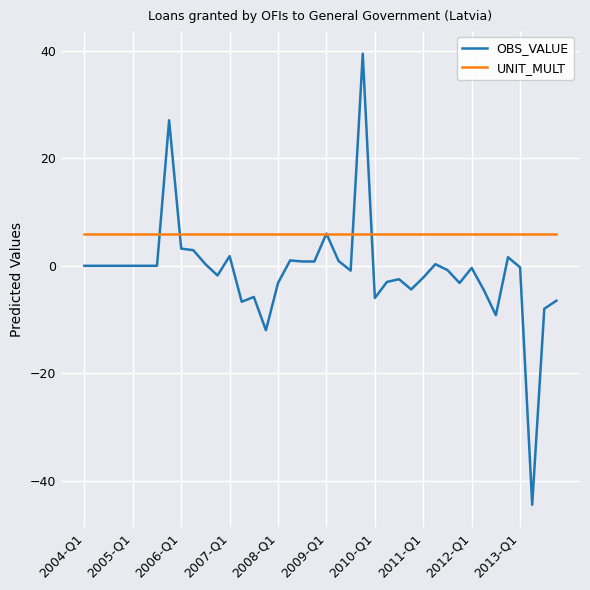

Which series has the largest range (max minus min)?

OBS_VALUE